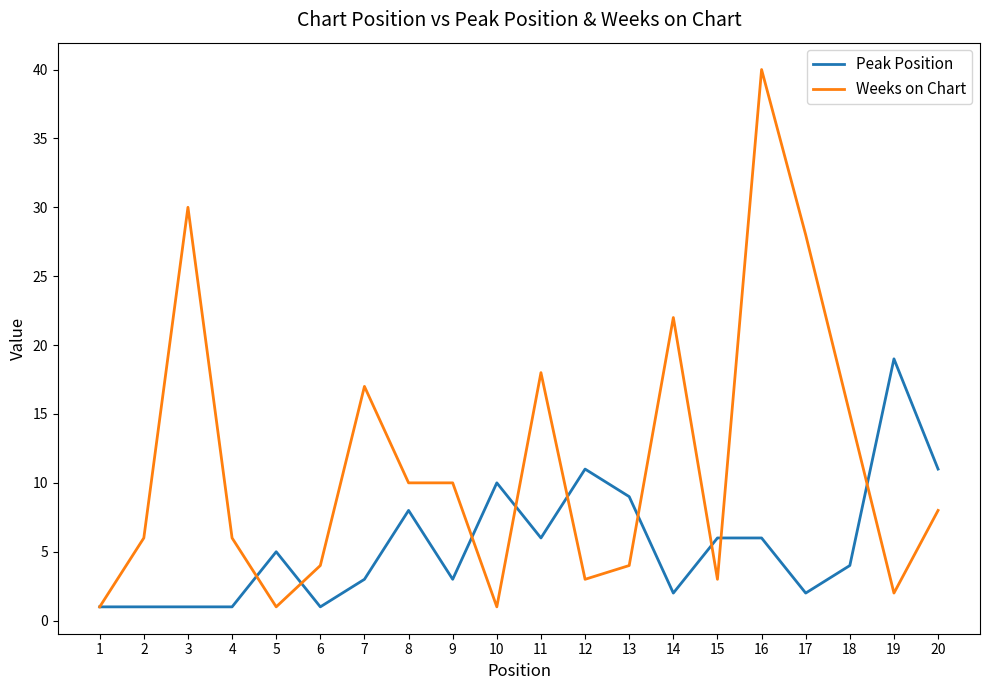

Where is Peak Position nearest to the value 10?

10